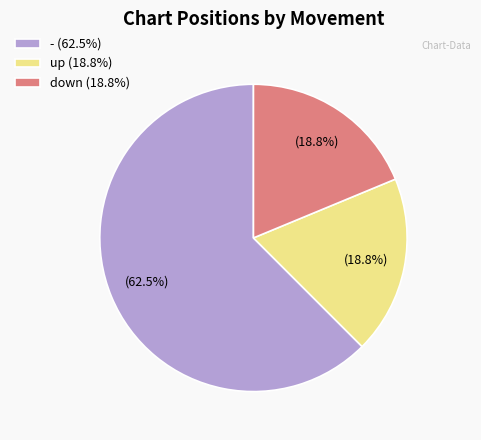

How many slices are in this pie chart?

3